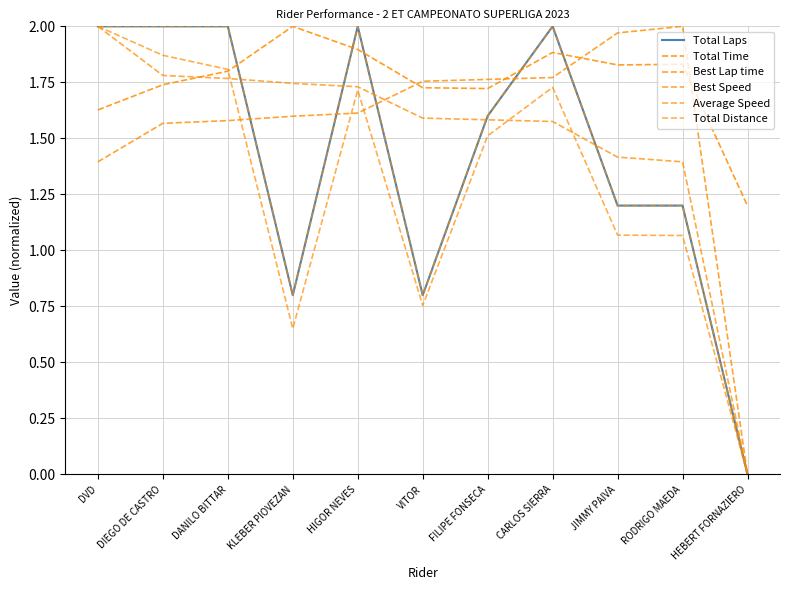

What is the approximate value of Total Laps at DVD?

2.0